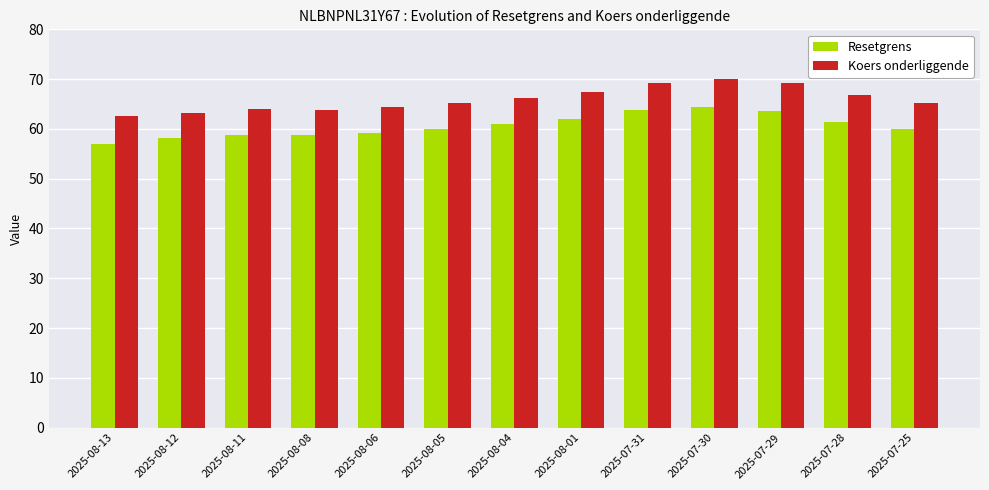

What is the approximate value of Resetgrens at 2025-08-05?

59.9